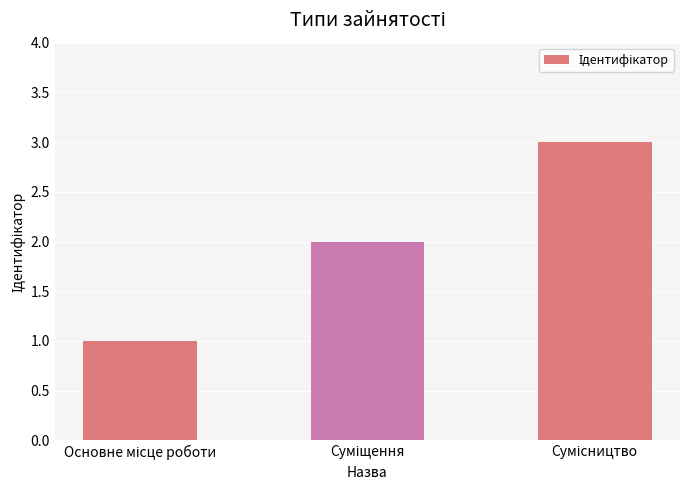

What is the maximum value shown in the chart?

3